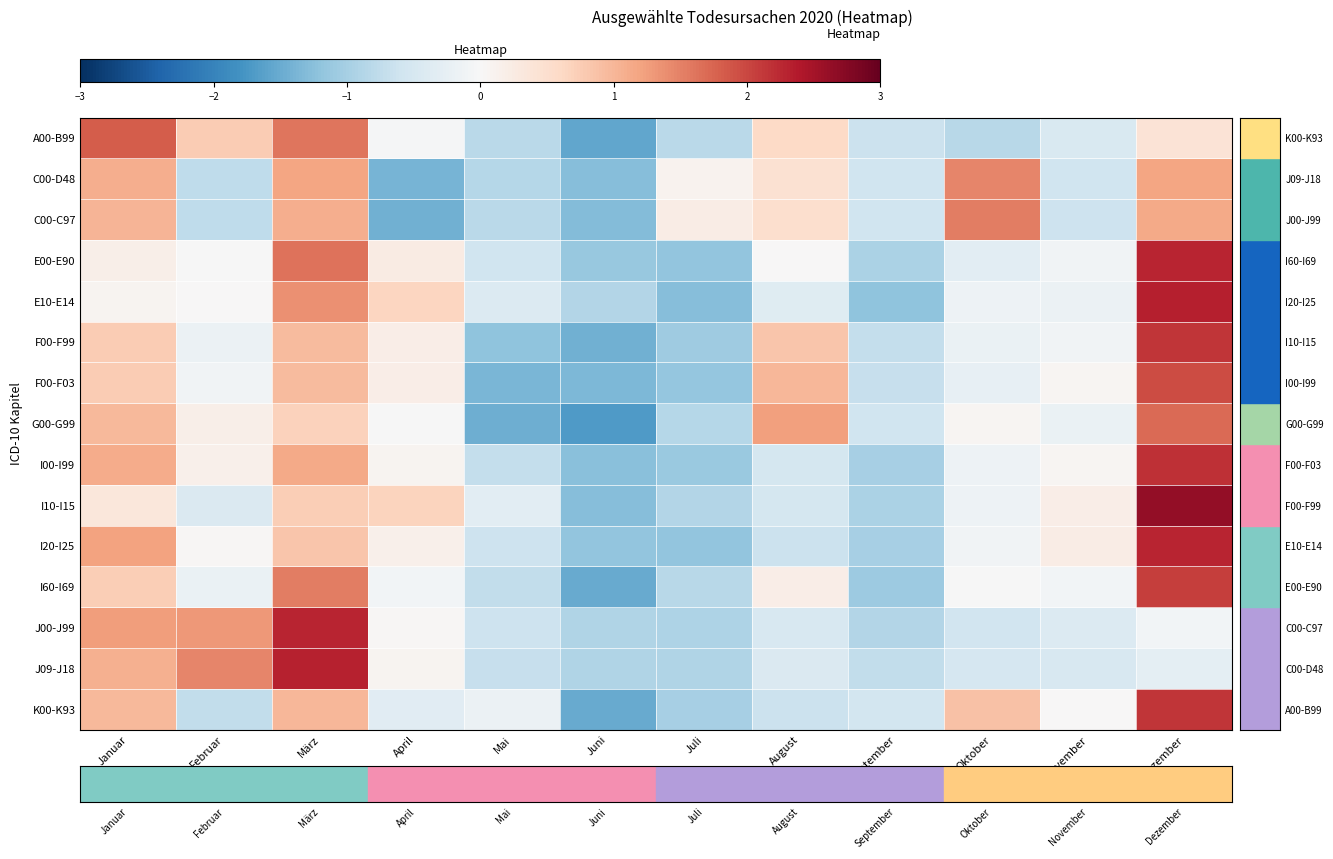

What is the difference between the highest and lowest values at März?

1.6